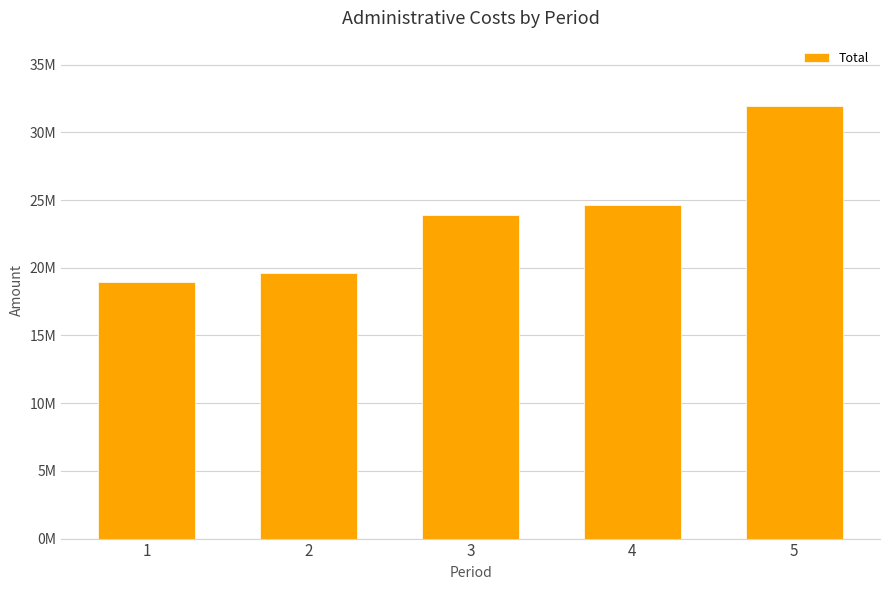

What is the minimum value shown in the chart?

18963117.6